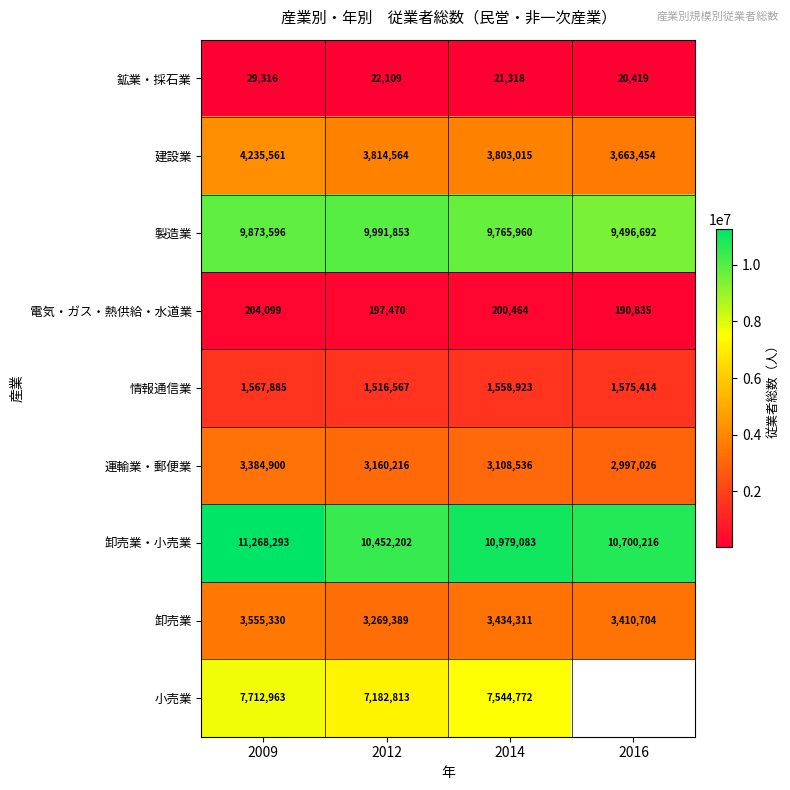

Where is 製造業 nearest to the value 9744272?

2014